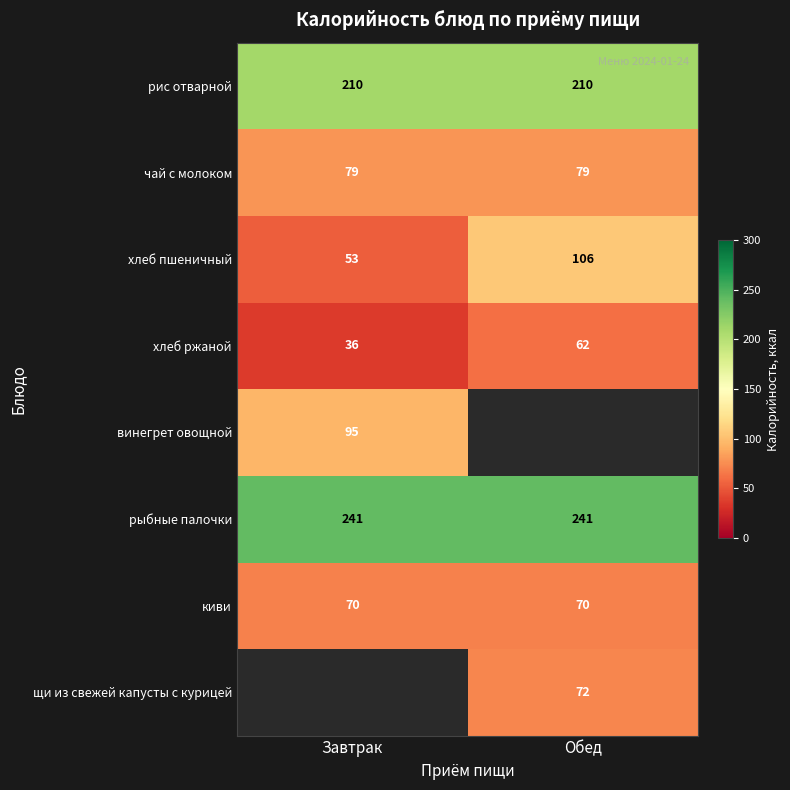

How many values in the хлеб ржаной series are below 62?

1